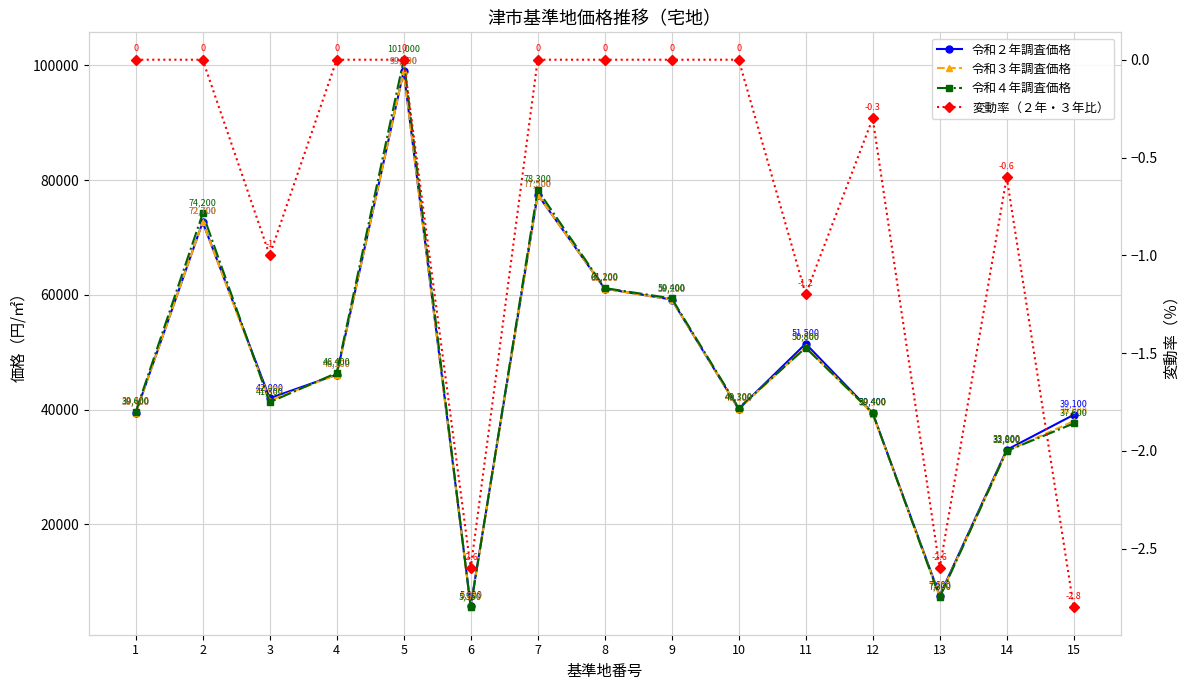

Reading left to right, list all the values displayed in this chart.

令和２年調査価格: 1=39400.0	2=72700.0	3=42000.0	4=46100.0	5=99000.0	6=5800.0	7=77500.0	8=61100.0	9=59200.0	10=40100.0	11=51500.0	12=39400.0	13=7600.0	14=33000.0	15=39100.0
令和３年調査価格: 1=39400.0	2=72700.0	3=41600.0	4=46100.0	5=99000.0	6=5650.0	7=77500.0	8=61100.0	9=59200.0	10=40100.0	11=50900.0	12=39300.0	13=7400.0	14=32800.0	15=38000.0
令和４年調査価格: 1=39600.0	2=74200.0	3=41300.0	4=46400.0	5=101000.0	6=5550.0	7=78300.0	8=61200.0	9=59400.0	10=40300.0	11=50800.0	12=39400.0	13=7300.0	14=32800.0	15=37600.0
変動率（２年・３年比）: 1=0.0	2=0.0	3=-1.0	4=0.0	5=0.0	6=-2.6	7=0.0	8=0.0	9=0.0	10=0.0	11=-1.2	12=-0.3	13=-2.6	14=-0.6	15=-2.8